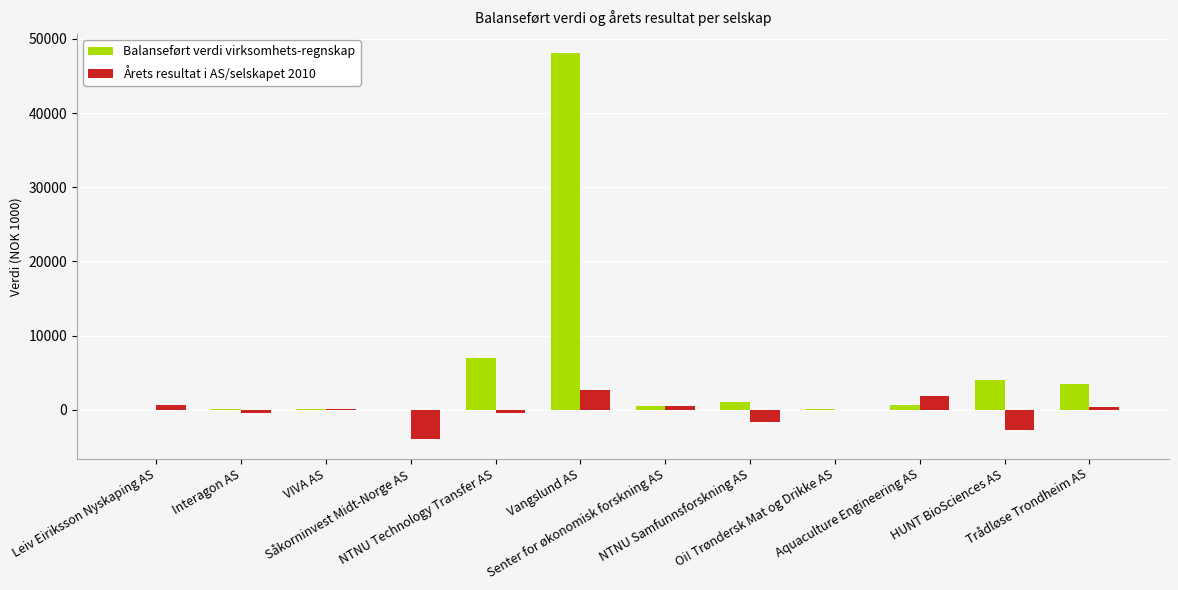

Which series has the largest total across all categories?

Balanseført verdi virksomhets-regnskap